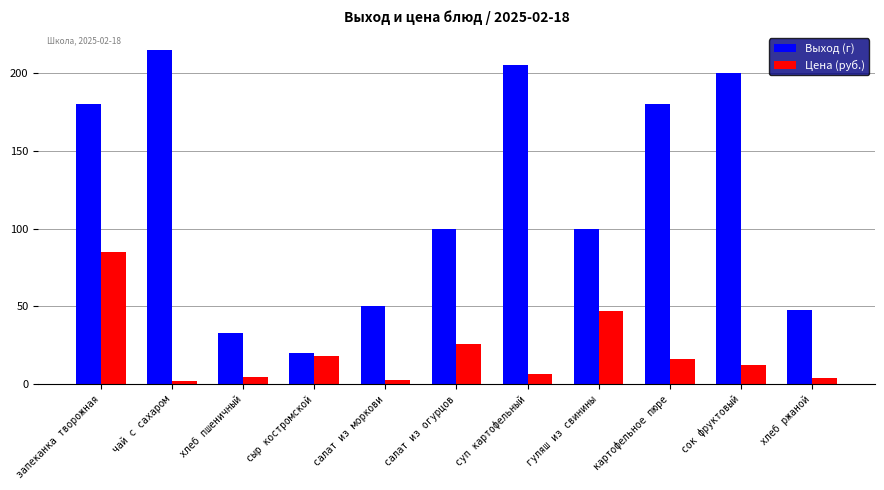

What is the smallest value displayed?

2.3